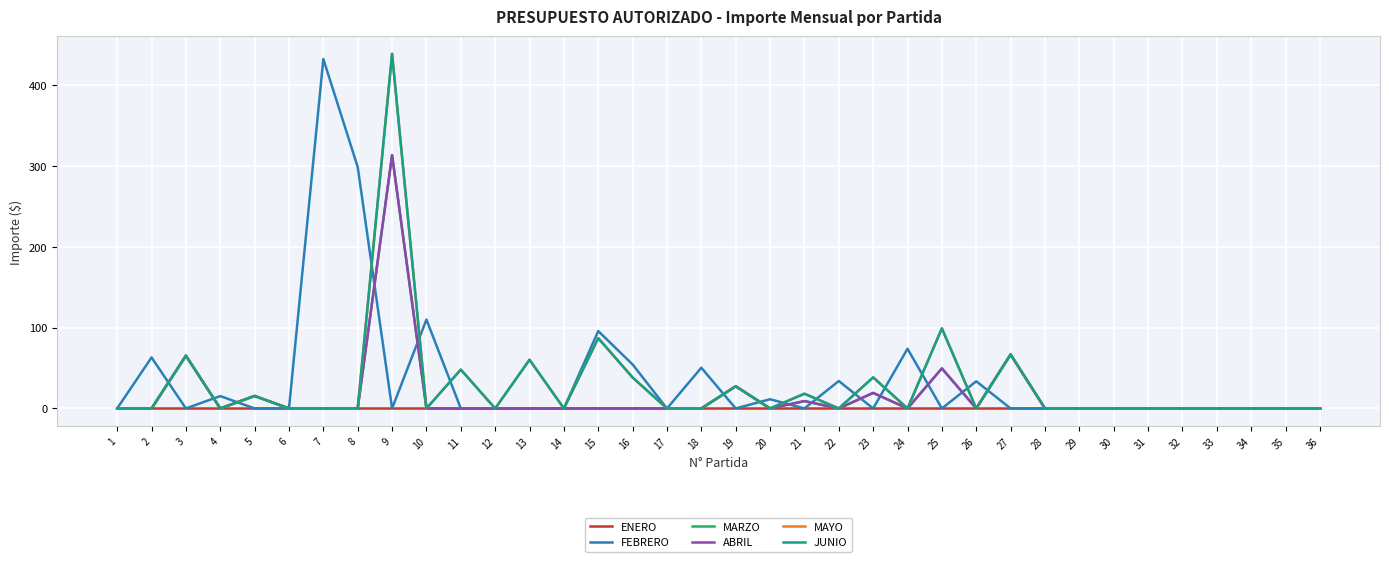

Between 32 and 36, which series saw the biggest shift?

ENERO